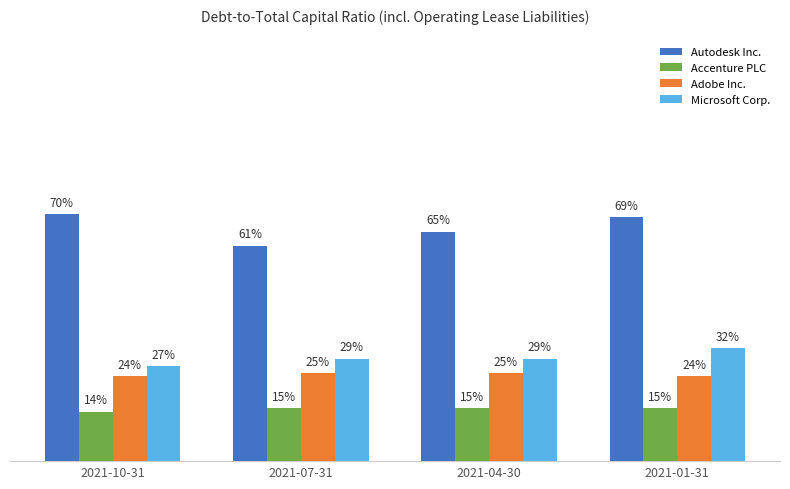

Count the Adobe Inc. values in the range 0 to 1.

4